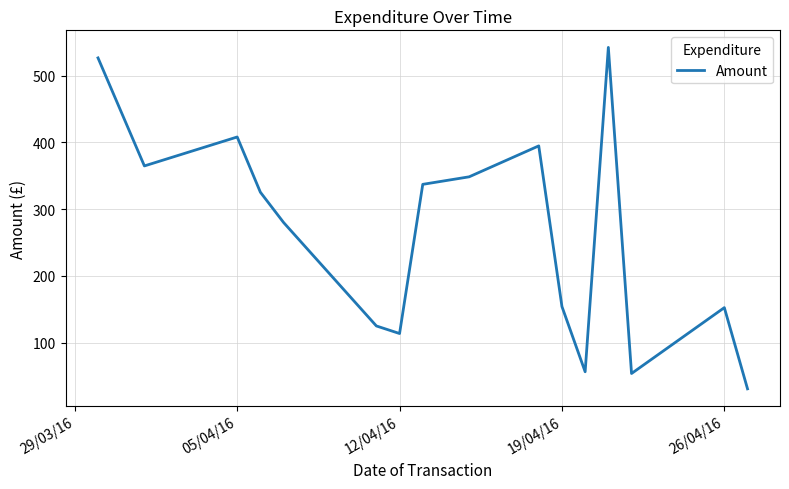

How many values are below 325?

8